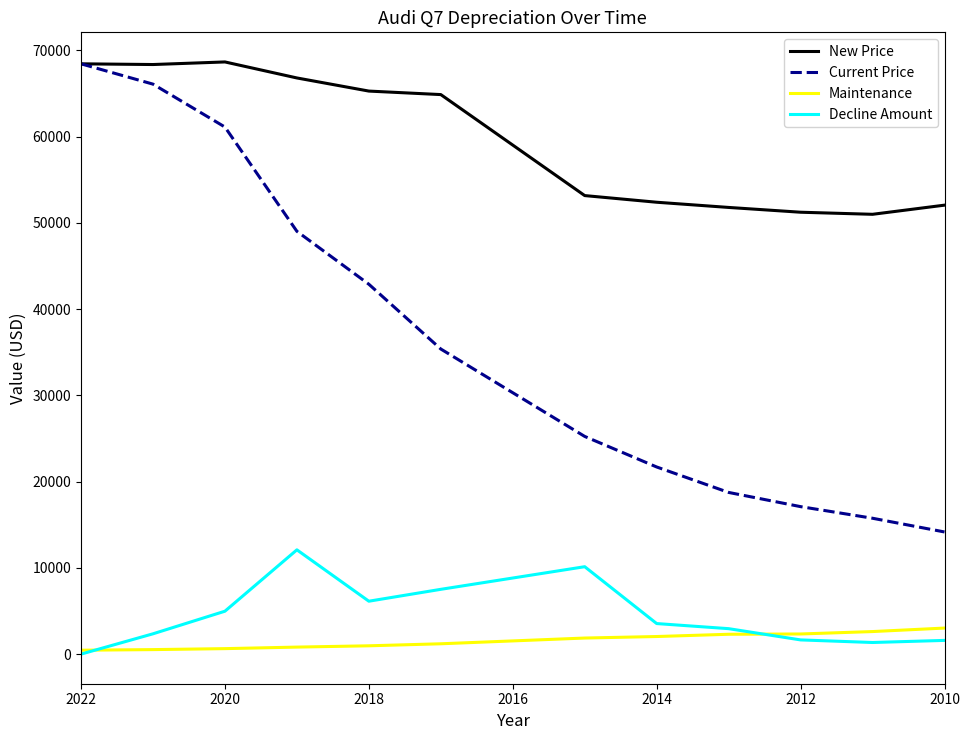

What is the greatest value displayed?

68669